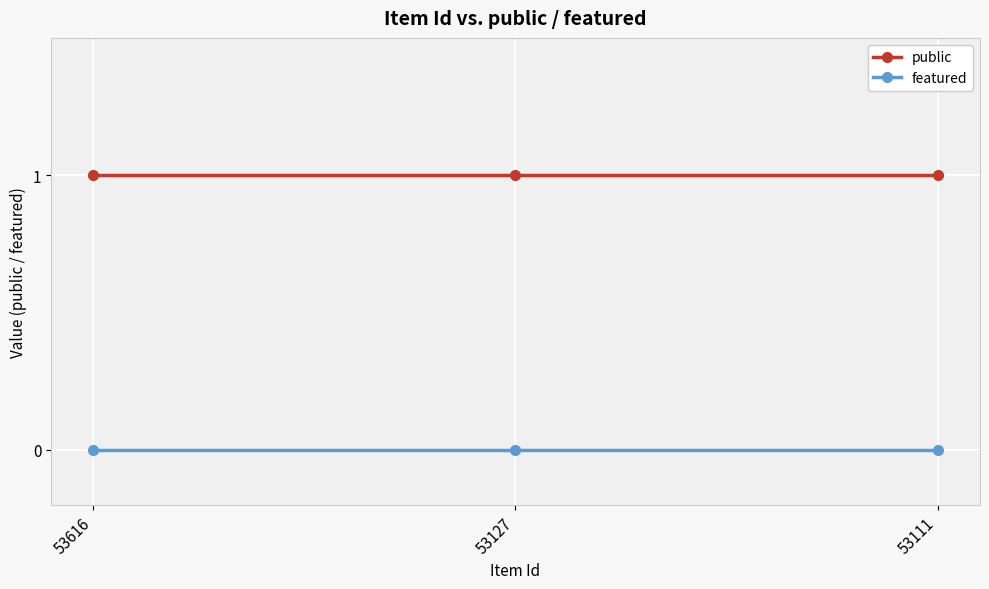

Is it true that public equals 1 at 53111?

True